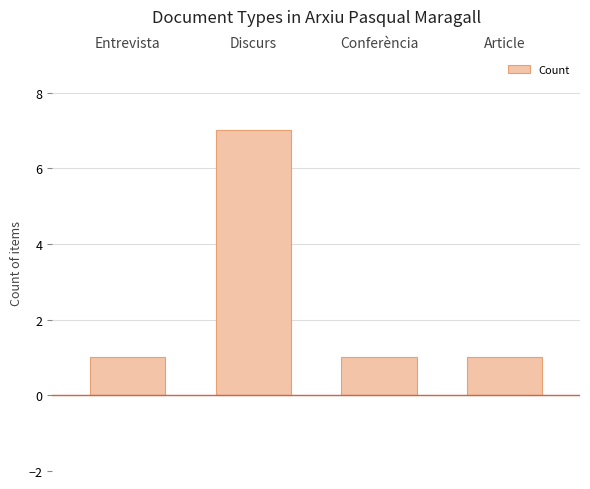

Is it true that the value at Discurs is 7?

True